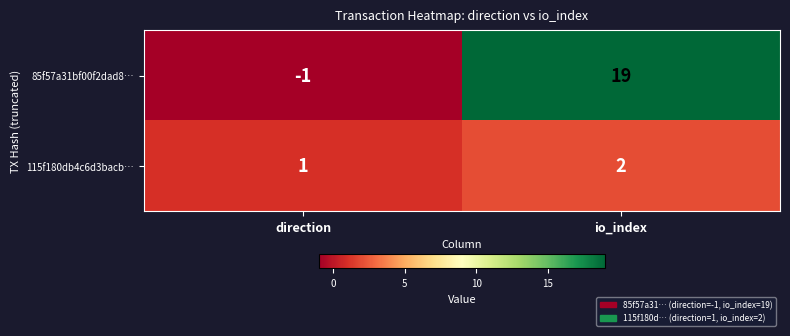

How many categories are shown in the chart?

2